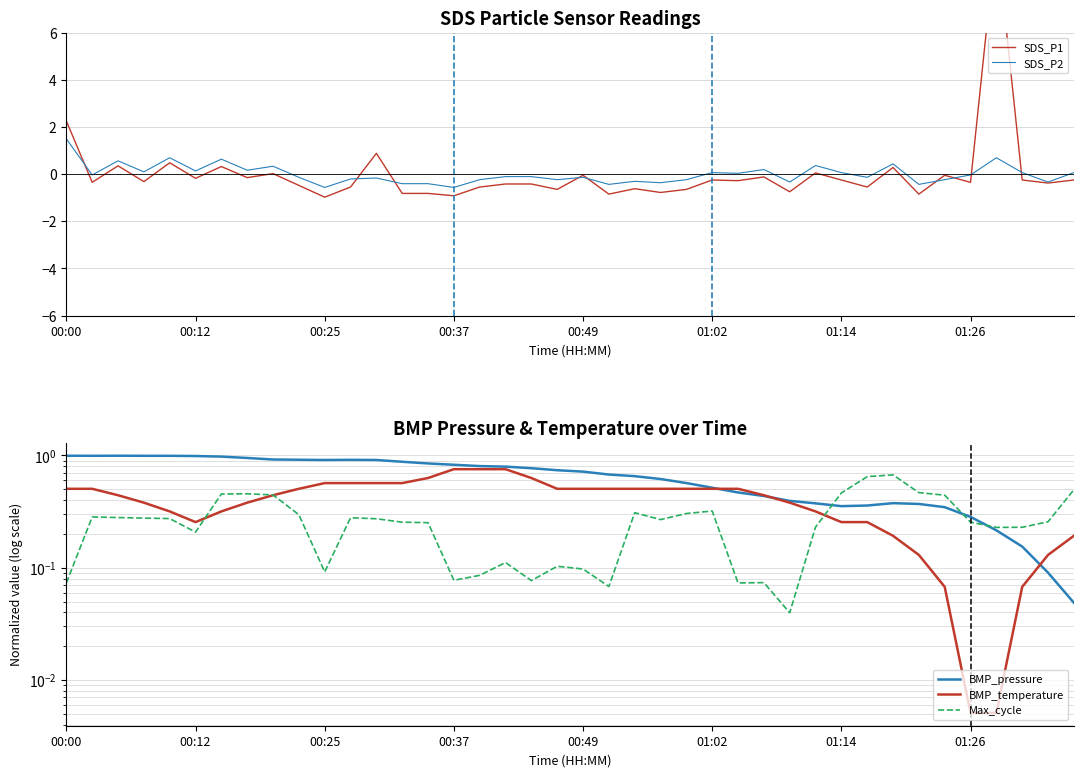

Which category has the highest value in the SDS_P2 series?

00:00